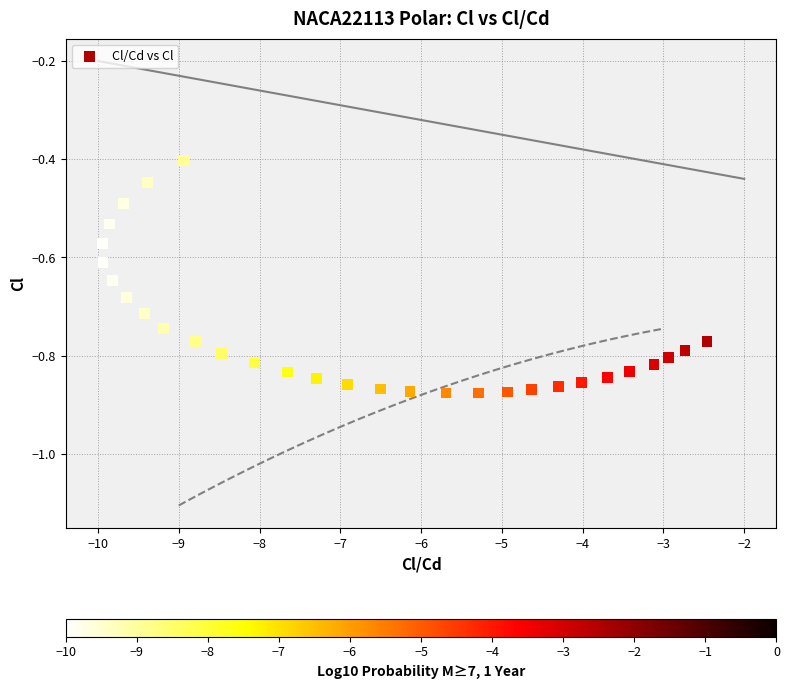

What is the range of X values (max minus min)?

7.5